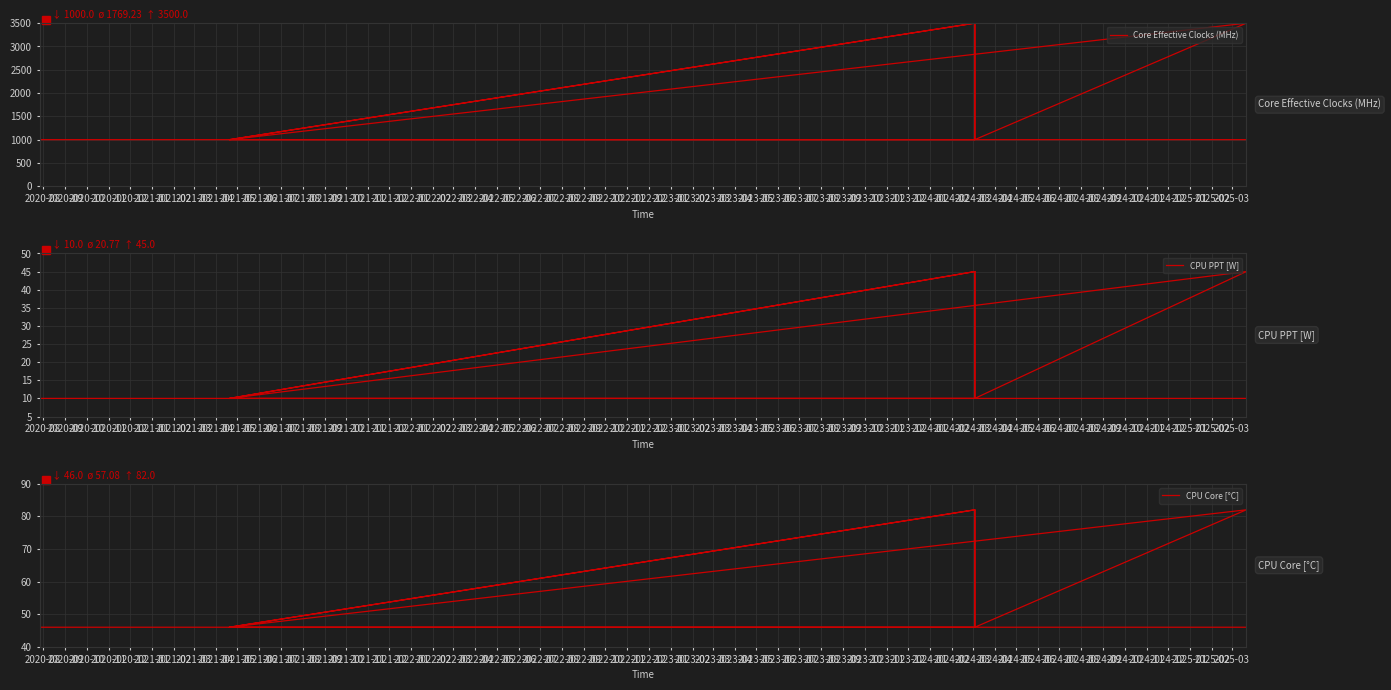

What are all the series names shown in the legend?

Core Effective Clocks (MHz), CPU PPT [W], CPU Core [°C]